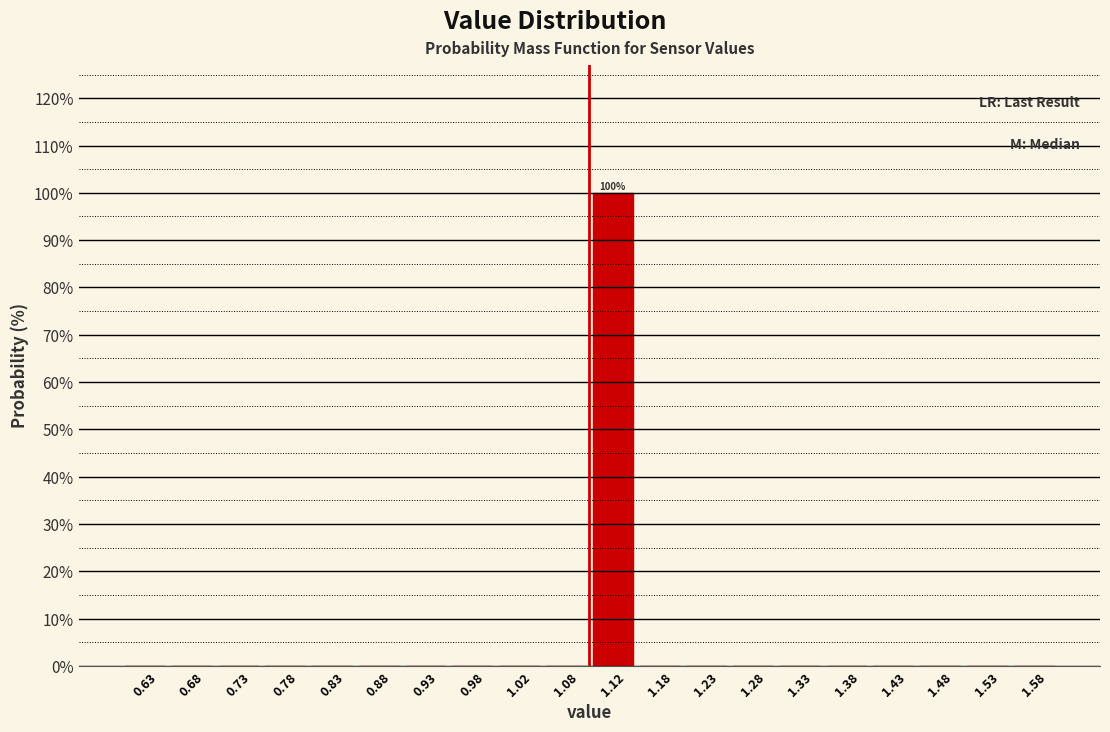

Which range on the x-axis has the tallest bar?

1.10 to 1.15